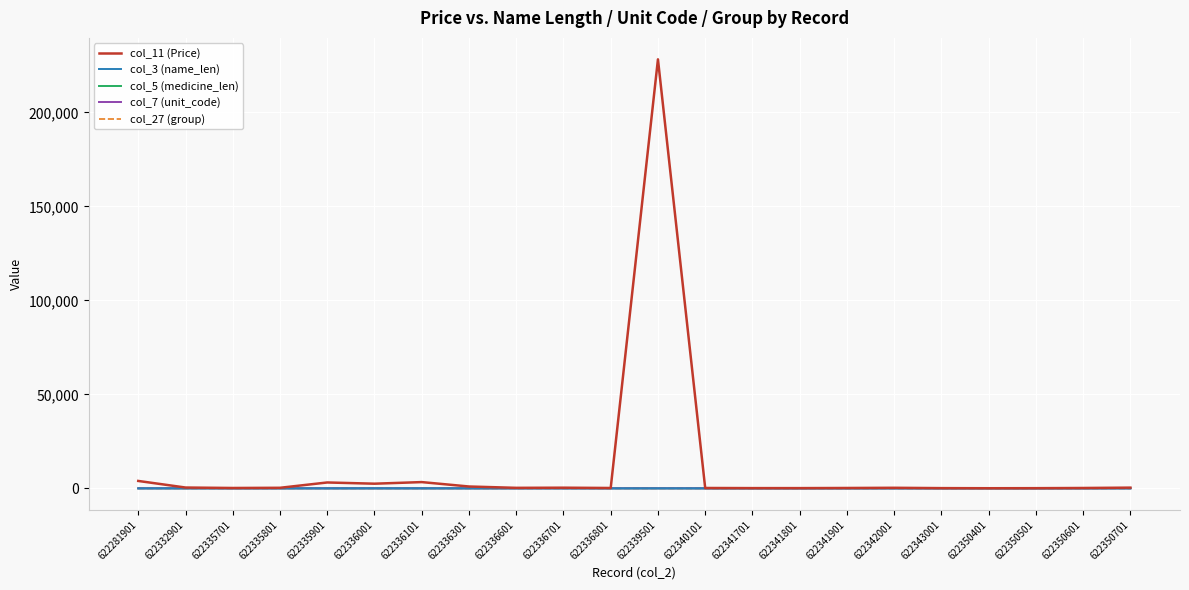

True or false: col_11 (Price) has a value of 3138.8 at 622335901.

True